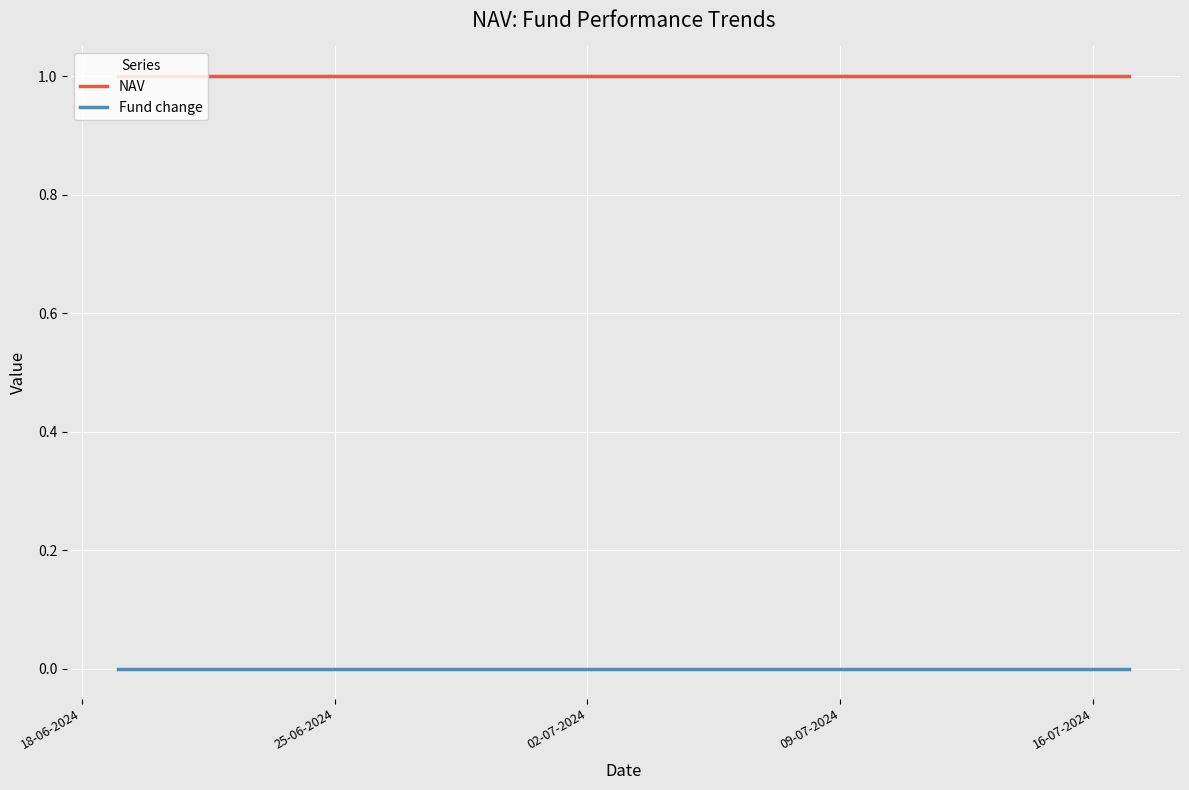

What are all the series names shown in the legend?

NAV, Fund change